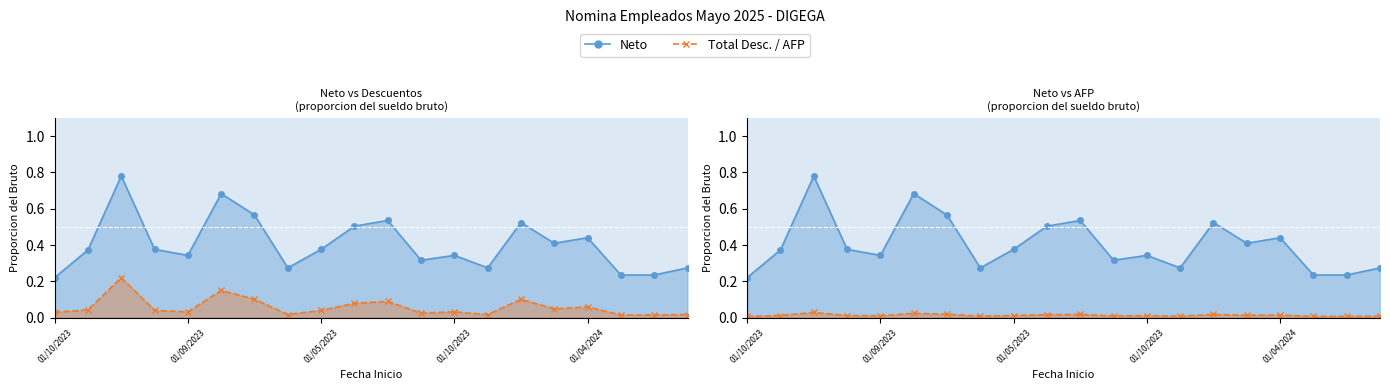

True or false: Total Desc. and Total Ingresos cross at least once.

False